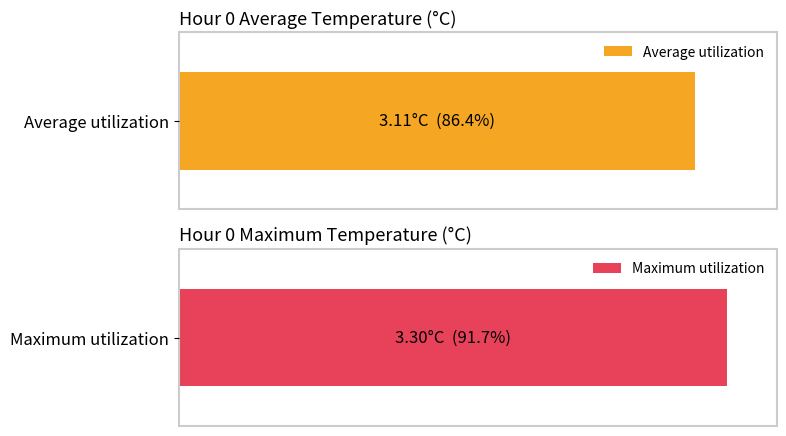

What is the value of the Maximum utilization bar at the 2nd from the left?

3.3